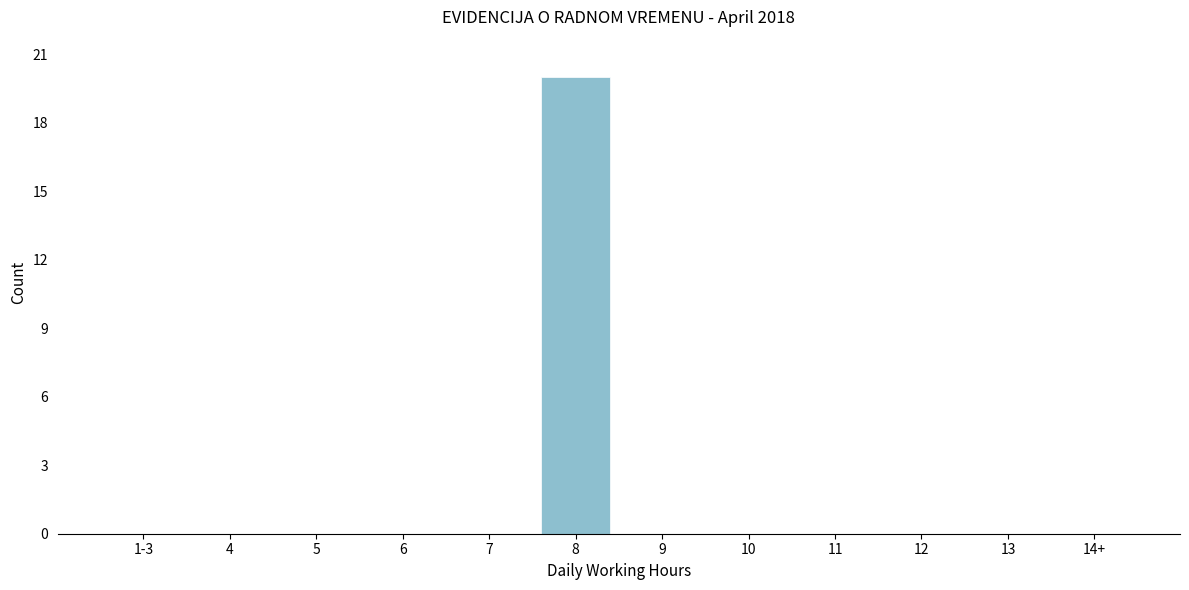

Reading left to right, extract all data points from this chart.

1-3=0	4=0	5=0	6=0	7=0	8=20	9=0	10=0	11=0	12=0	13=0	14+=0